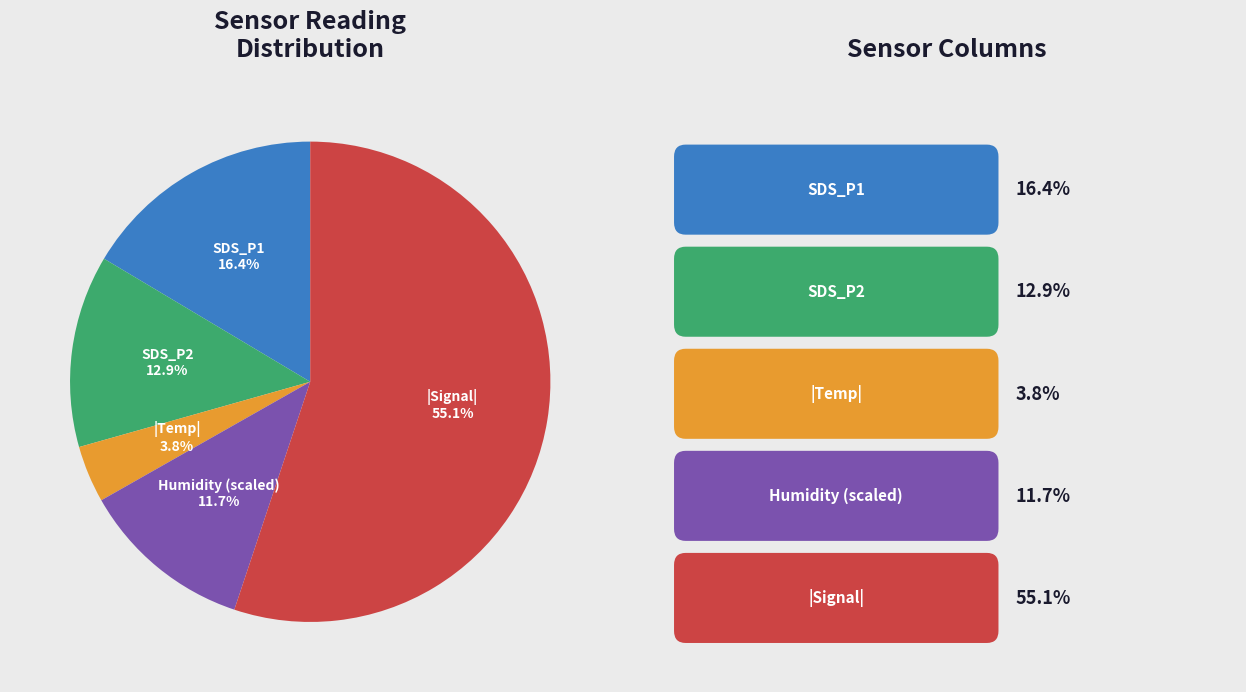

Is there any slice that represents more than half of the pie?

Yes